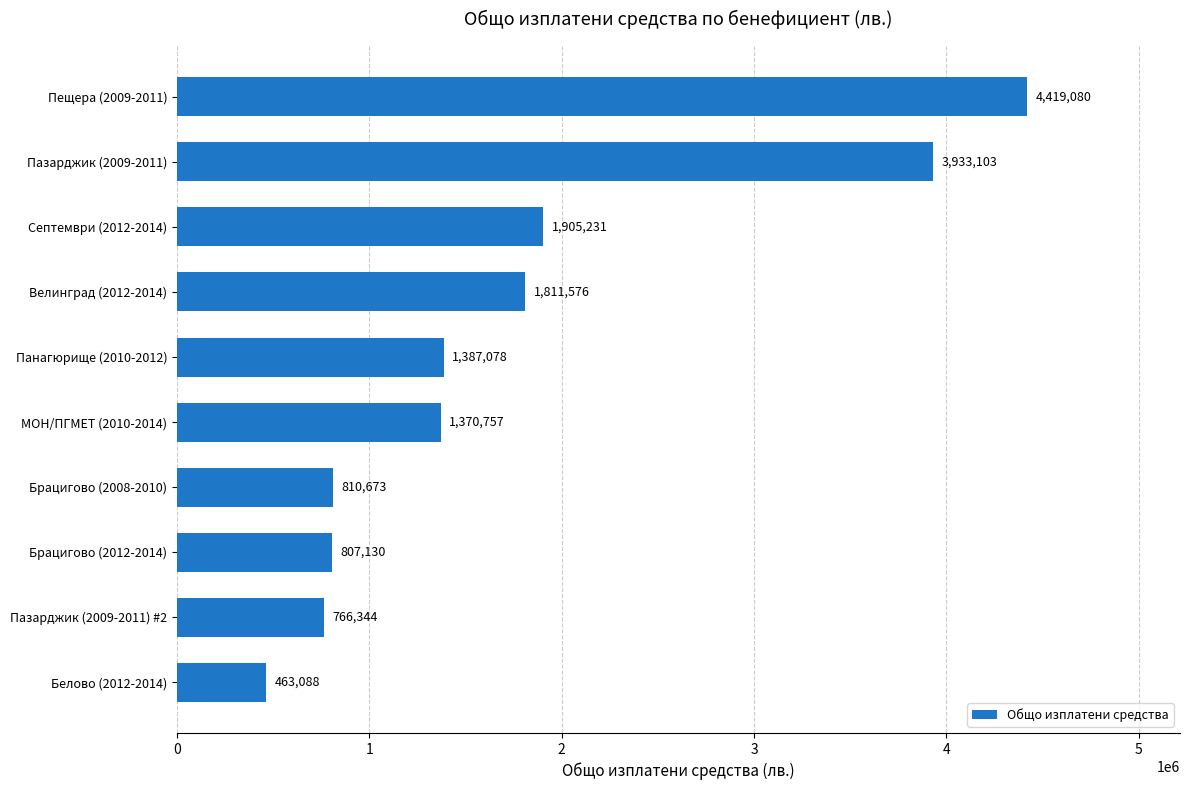

At which label is the value closest to 2441084?

Септември (2012-2014)